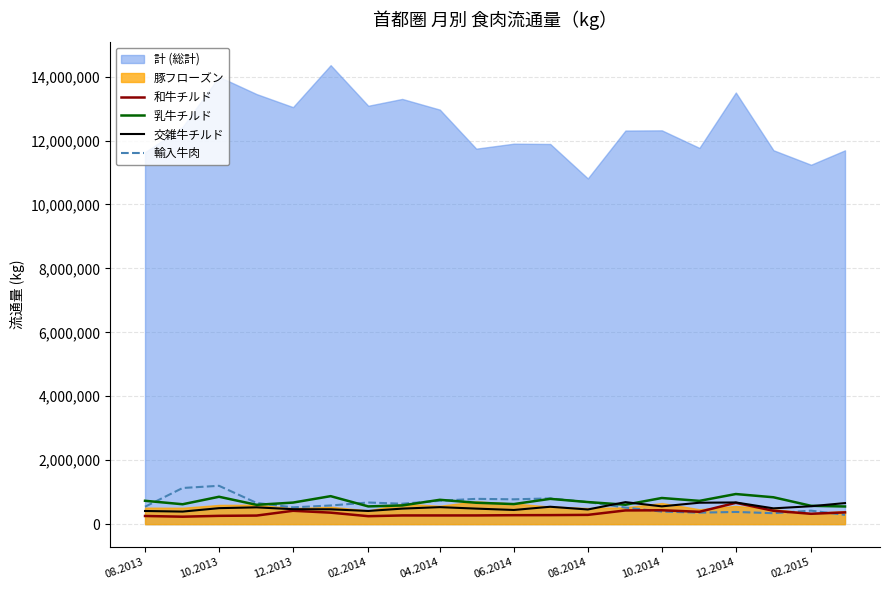

What is the lowest value of the 乳牛チルド series?

552810.0